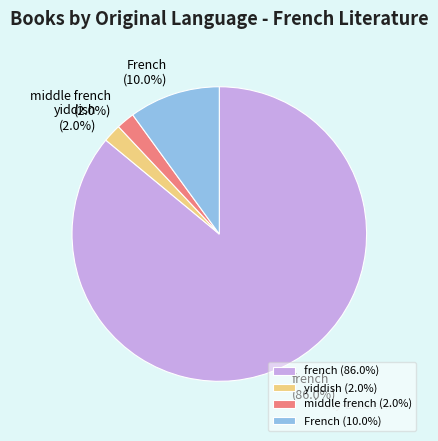

Combined, do French and french account for over 50%?

Yes